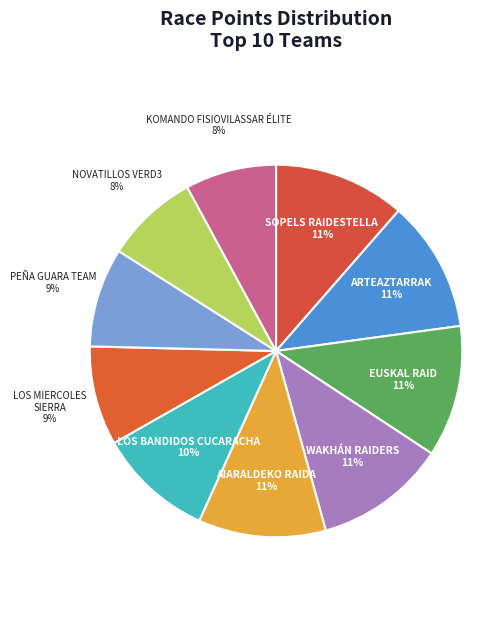

Which category has the smallest portion of the pie?

KOMANDO FISIOVILASSAR ÉLITE